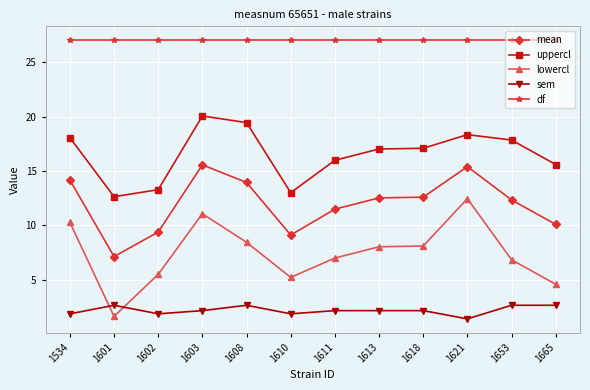

Rank the series by their maximum value, from highest to lowest.

df, uppercl, mean, lowercl, sem